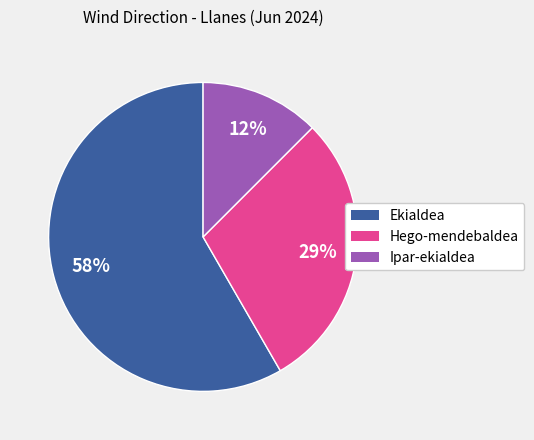

Does any single category account for the majority?

Yes